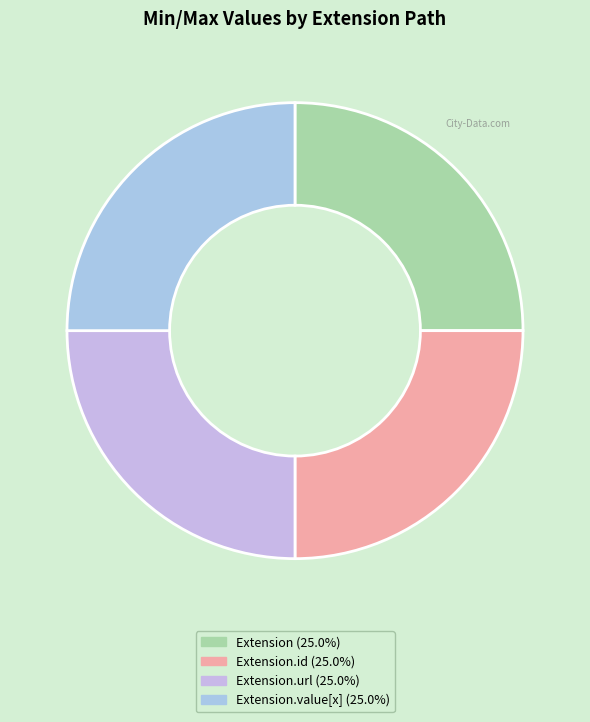

Is there any slice that represents more than half of the pie?

No